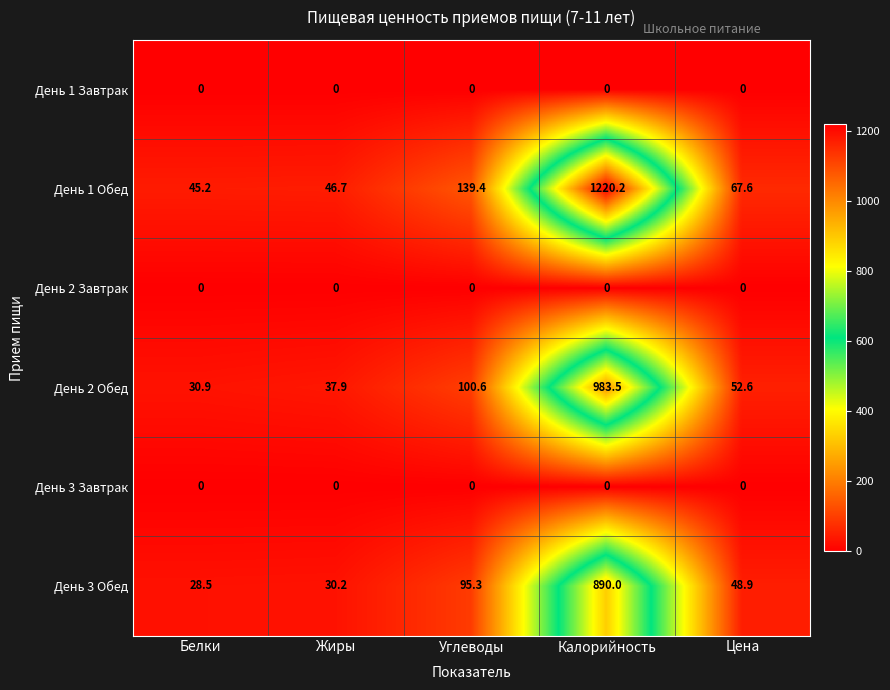

At which category is the sum across all series the highest?

Калорийность